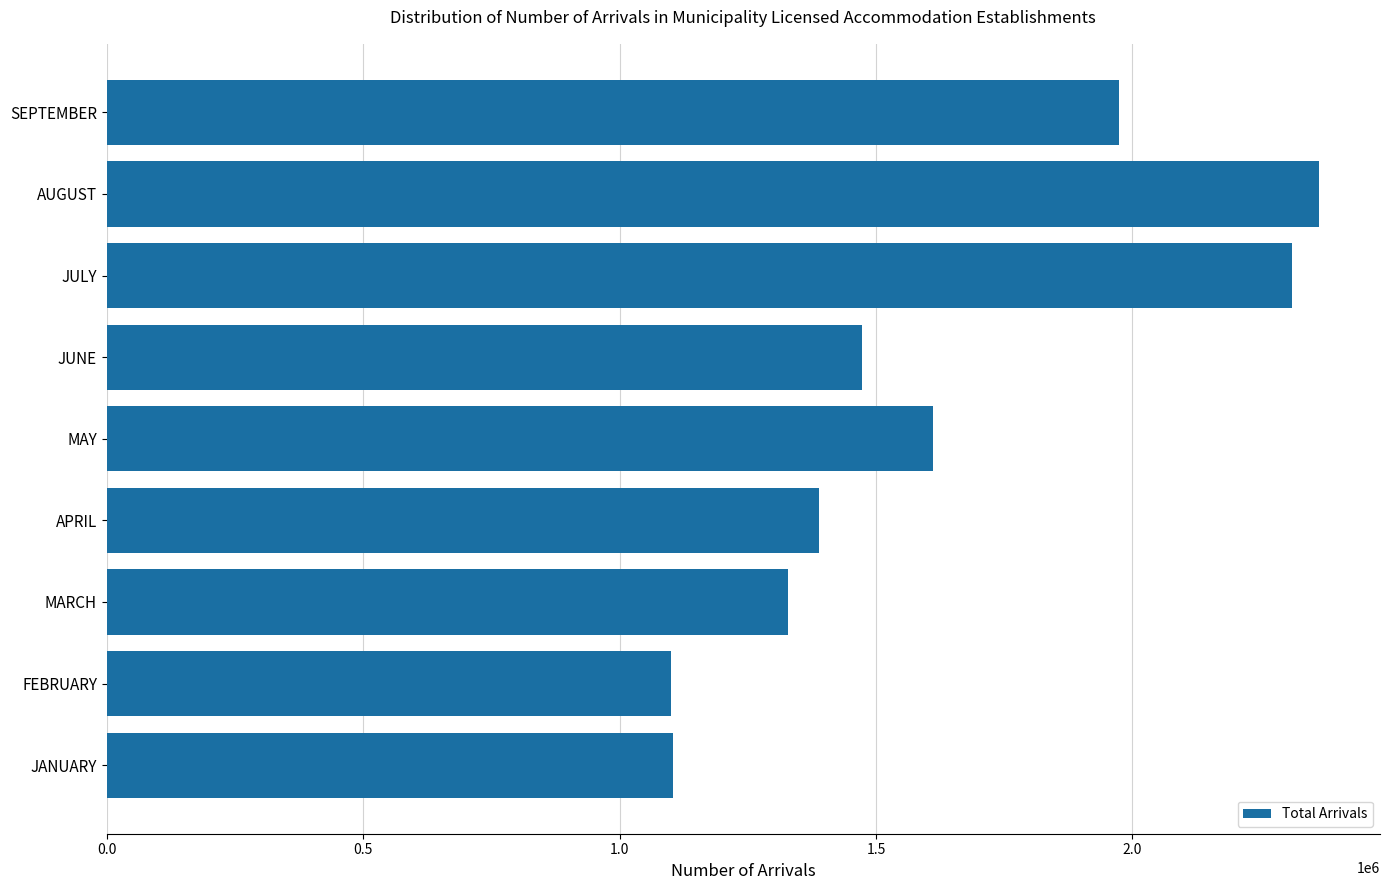

The chart shows a value of 2364597 at AUGUST. True or false?

True